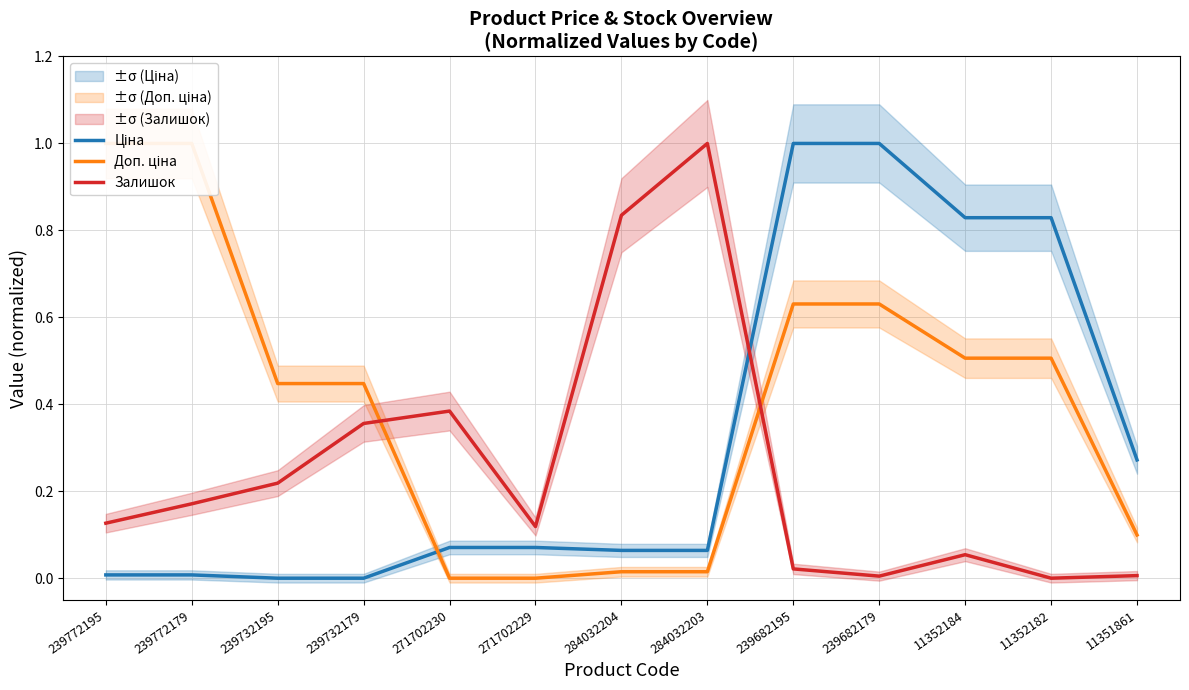

How many times do Доп. ціна and Залишок cross each other?

2